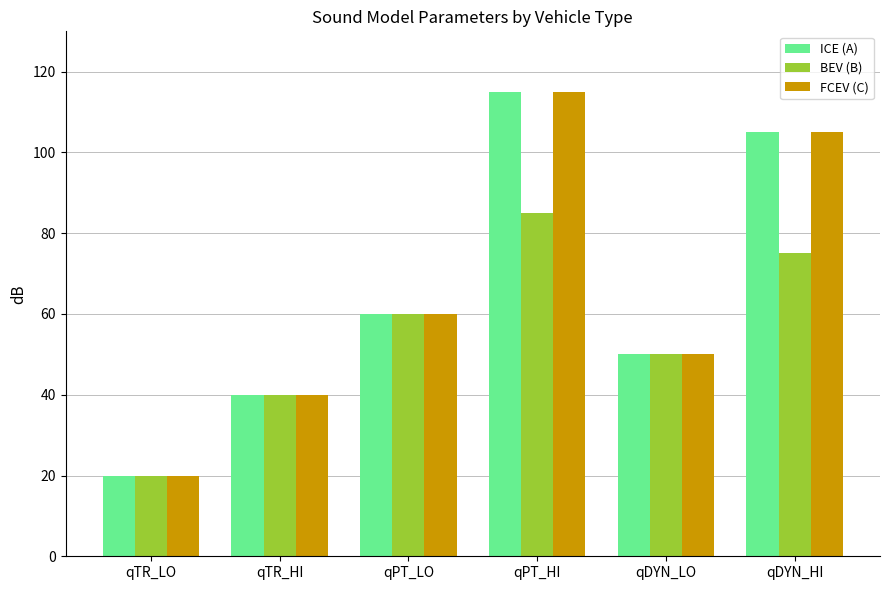

What is the lowest value of the FCEV (C) series?

20